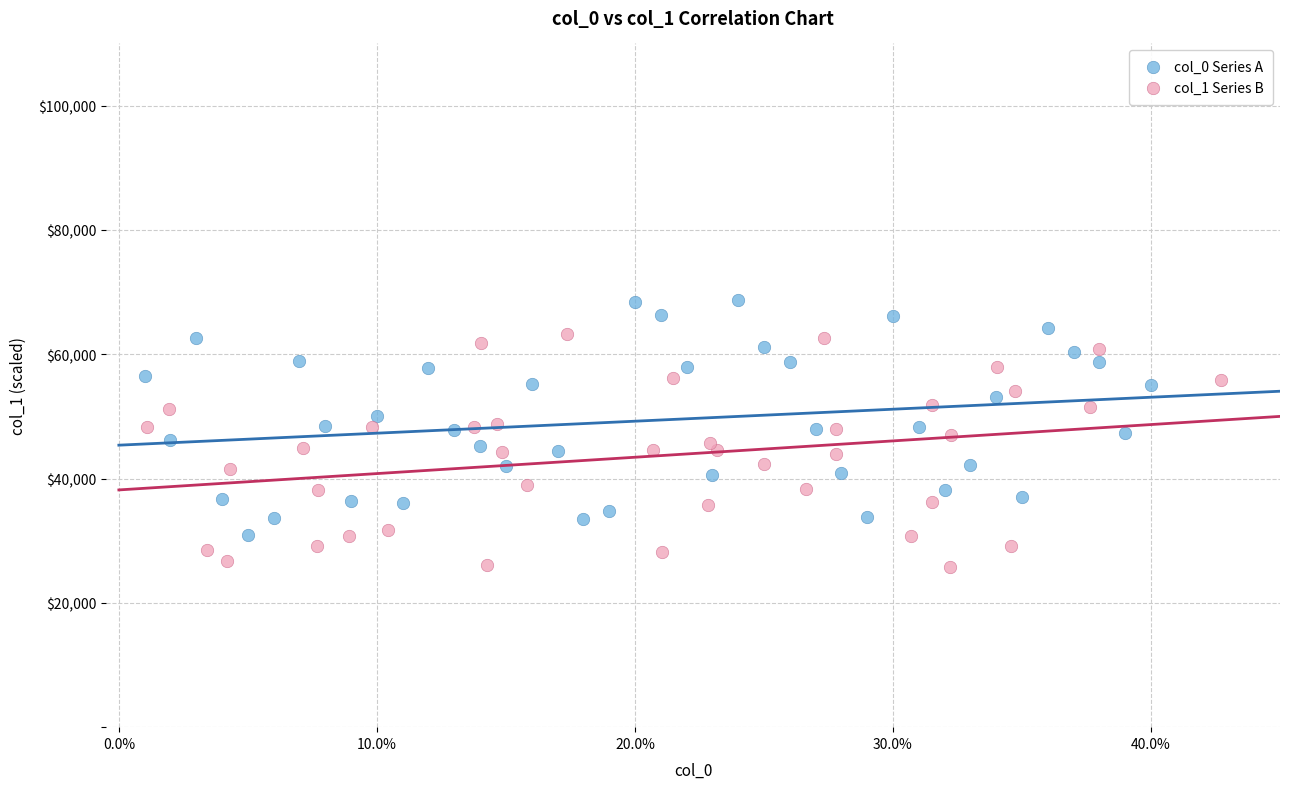

Which series contains the lowest Y value?

col_1 Series B